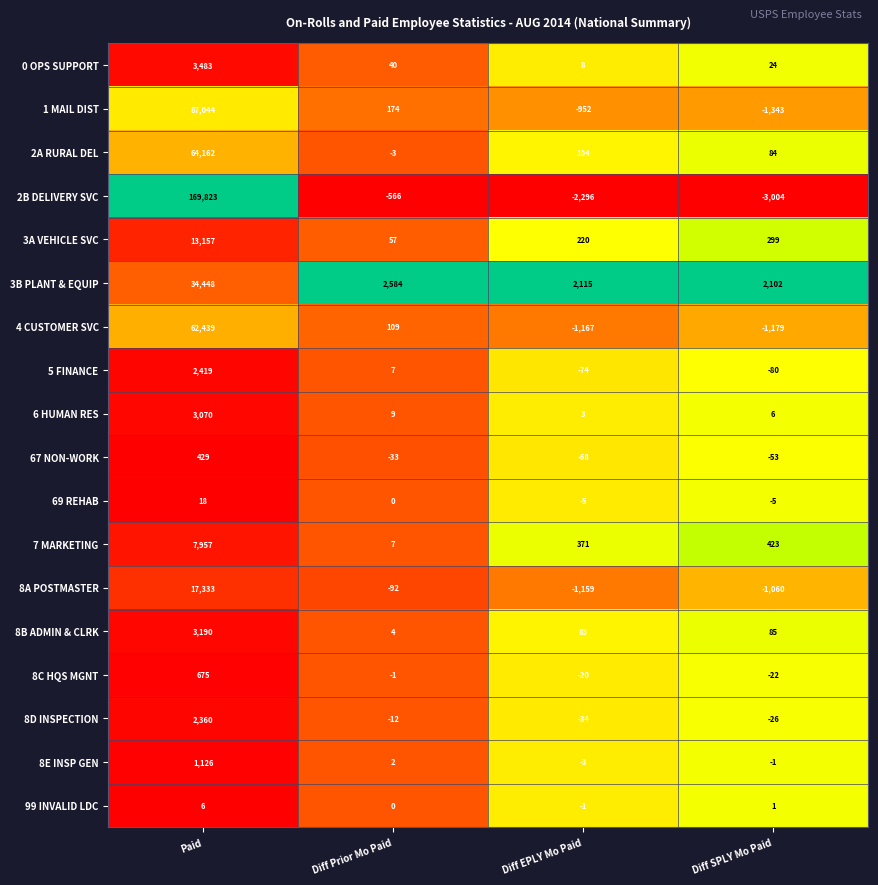

Which series has the widest spread of values?

2B DELIVERY SVC